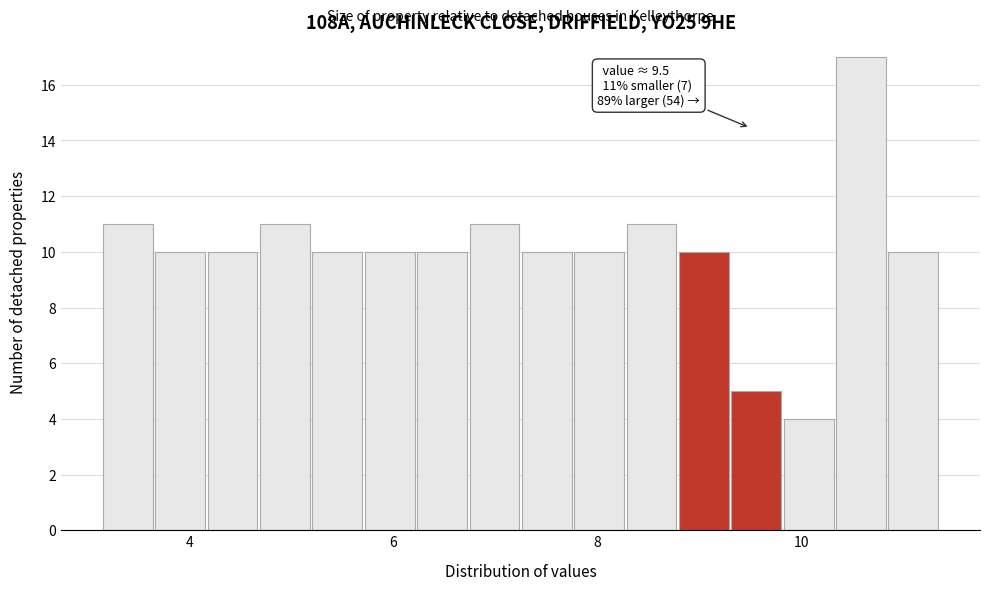

Read against the x-axis, roughly where is the centre of the tallest bar?

10.6